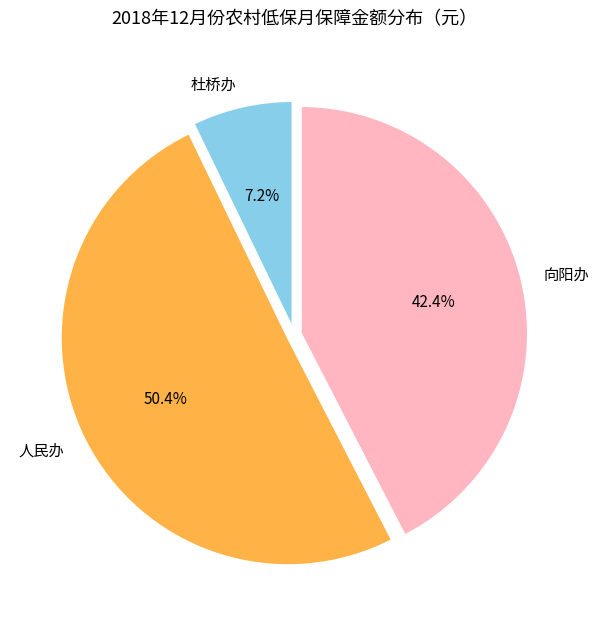

Is the sum of 人民办 and 向阳办 greater than half?

Yes